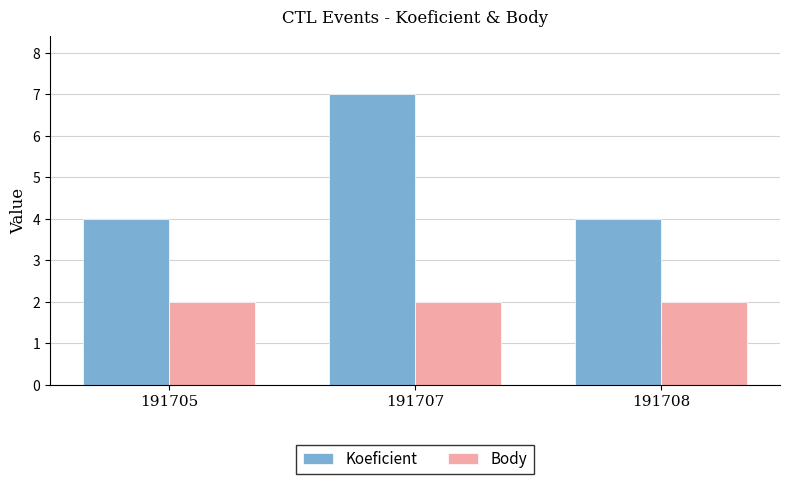

What is the lowest value of the Koeficient series?

4